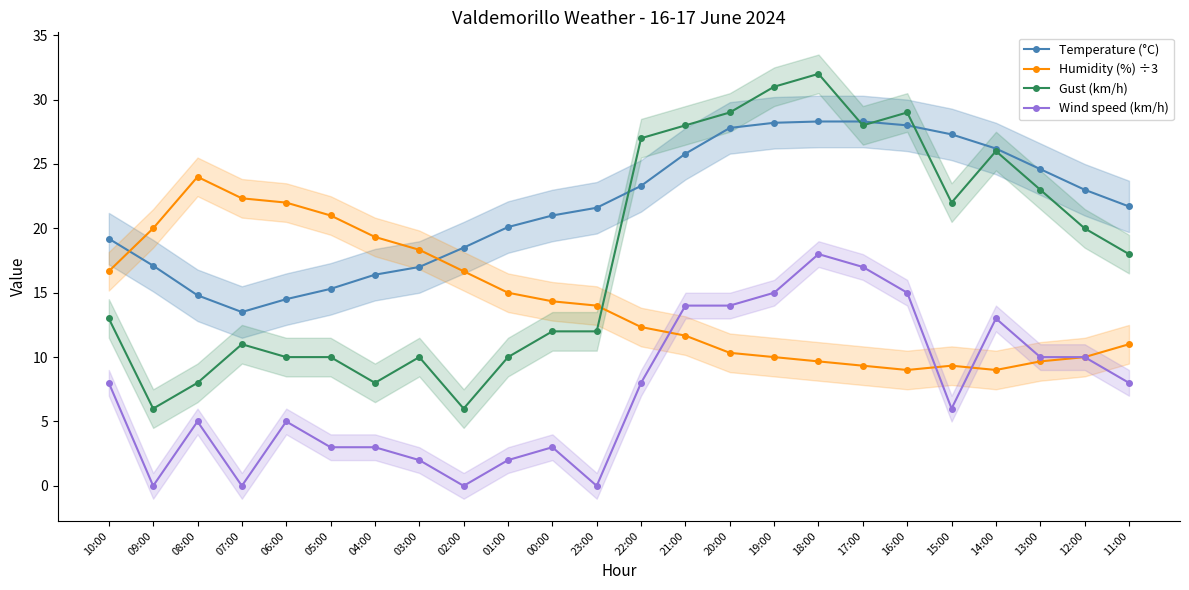

Which series has the largest total across all categories?

Temperature (°C)